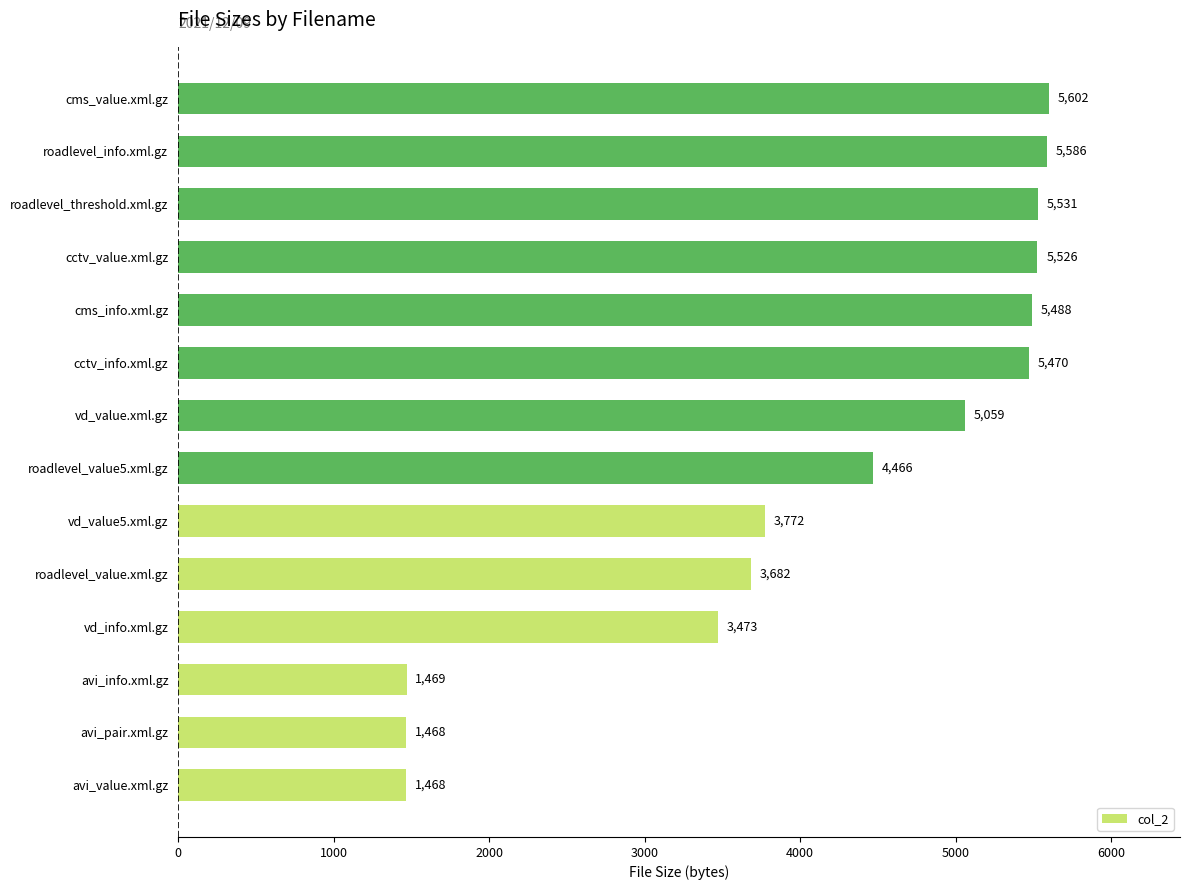

Which has a higher value, vd_info.xml.gz or cctv_value.xml.gz?

cctv_value.xml.gz